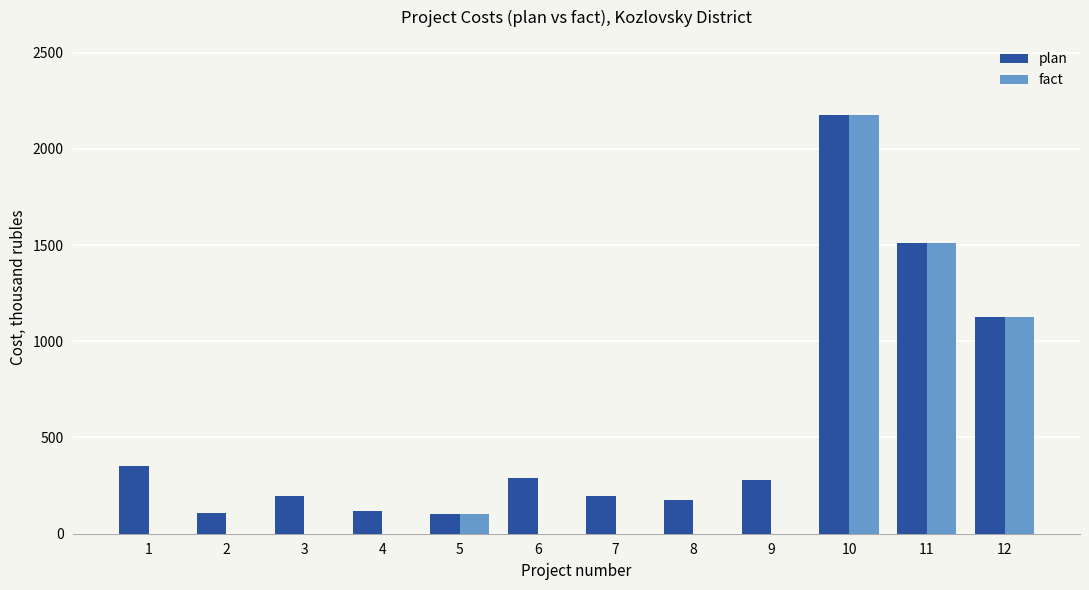

Which series changed the most between 1 and 2?

plan